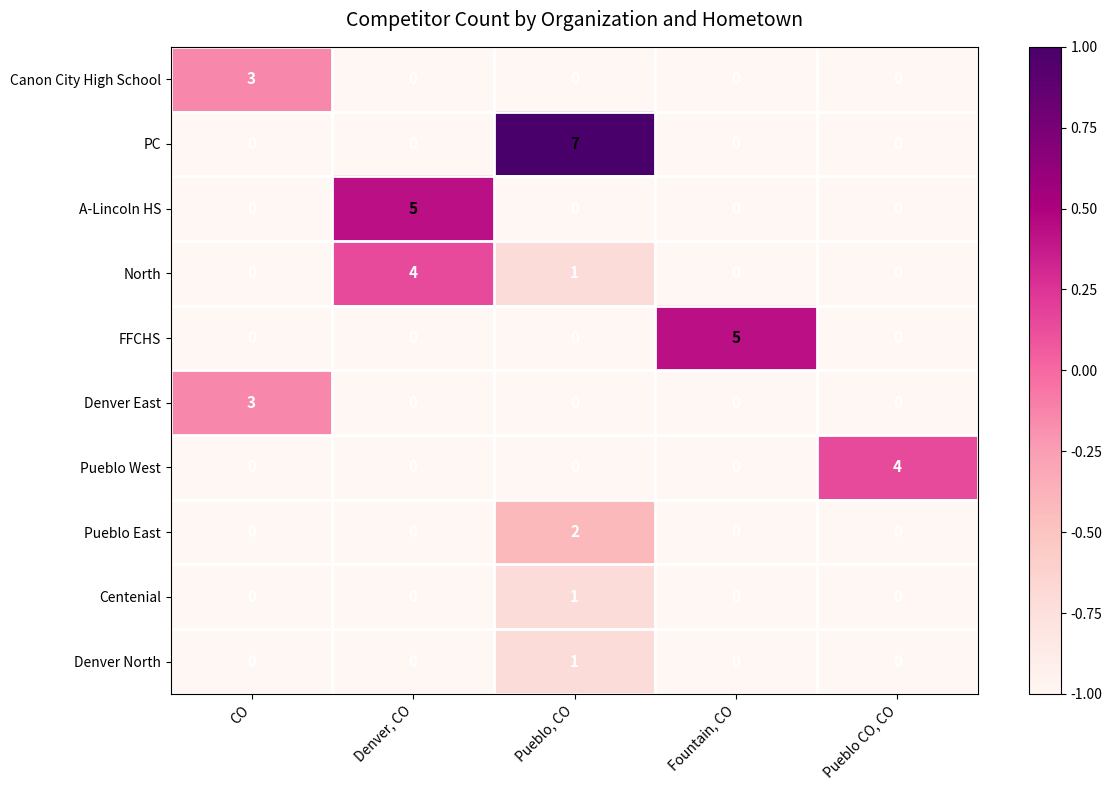

Which category has the highest value across all series?

Pueblo, CO